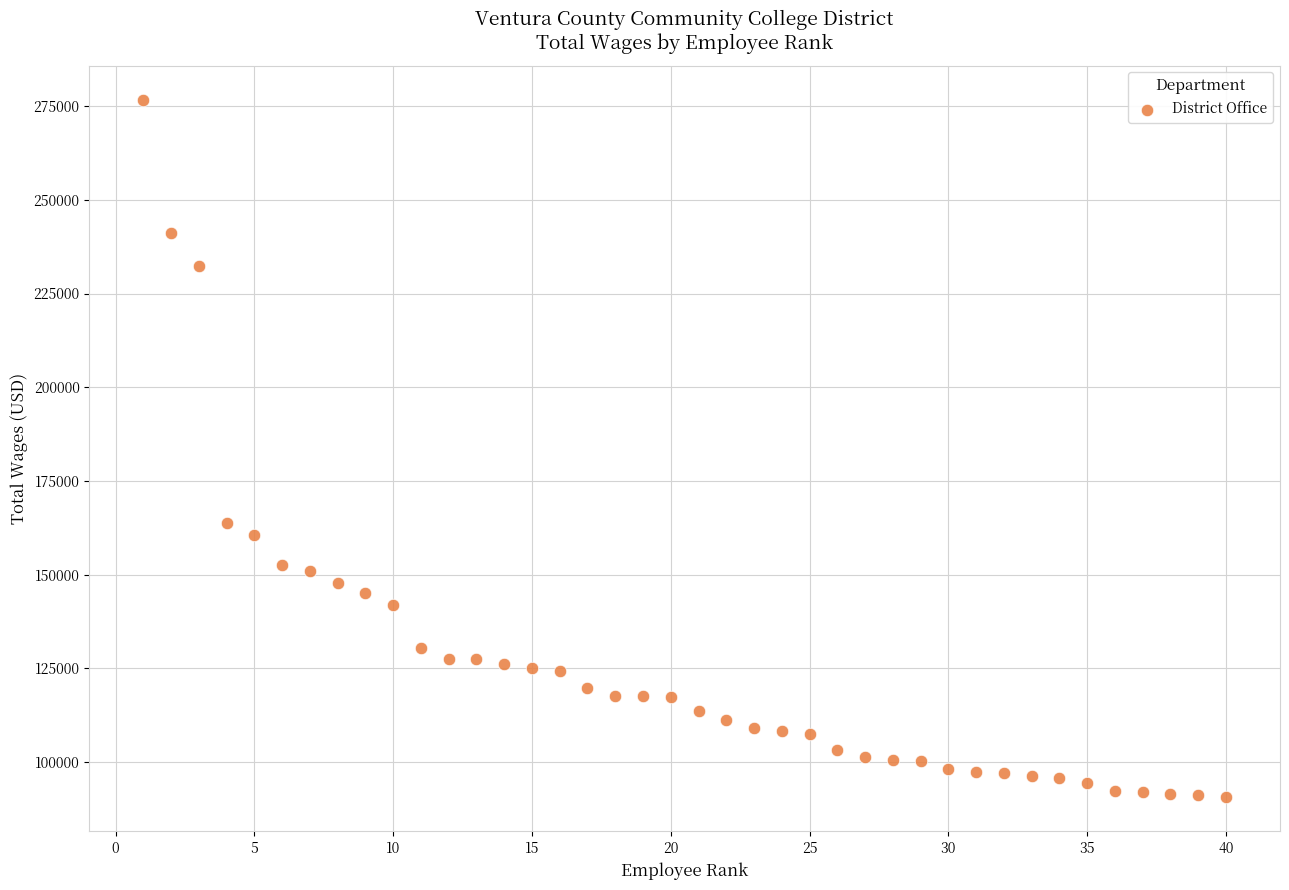

What is the range of X values (max minus min)?

39